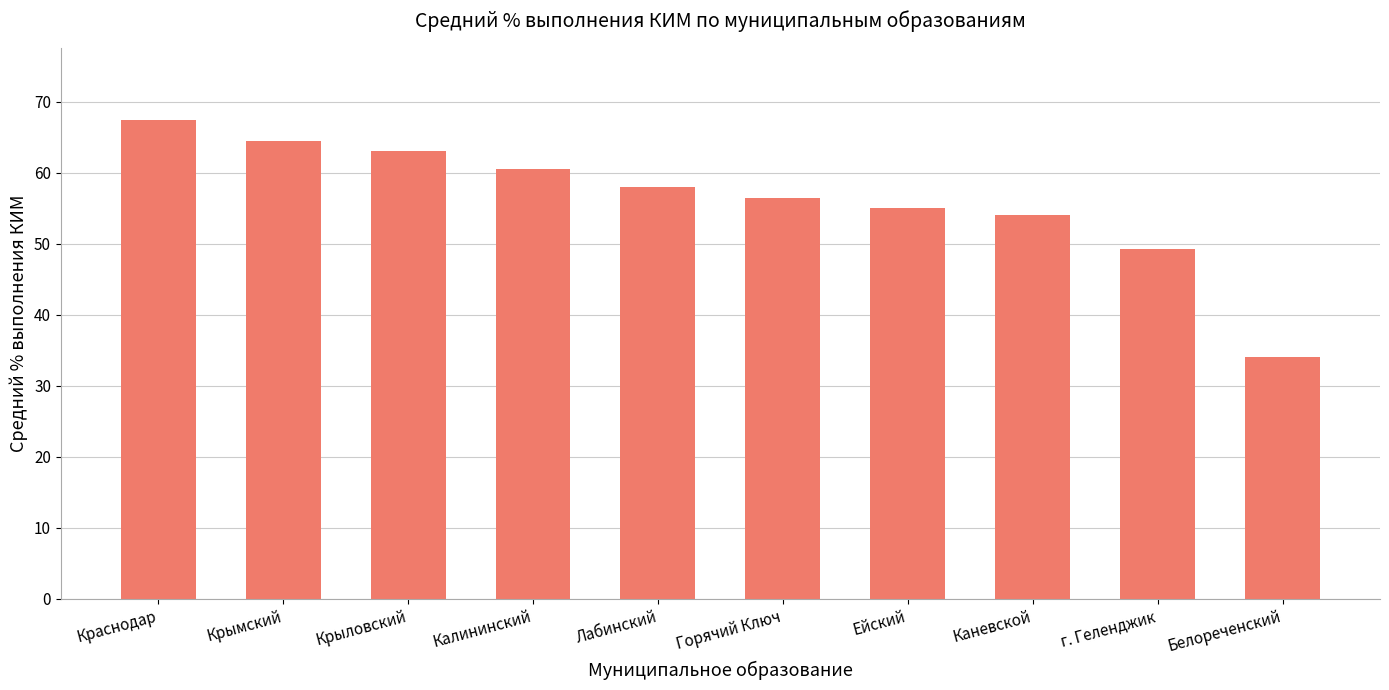

Read the value at Крымский.

64.5